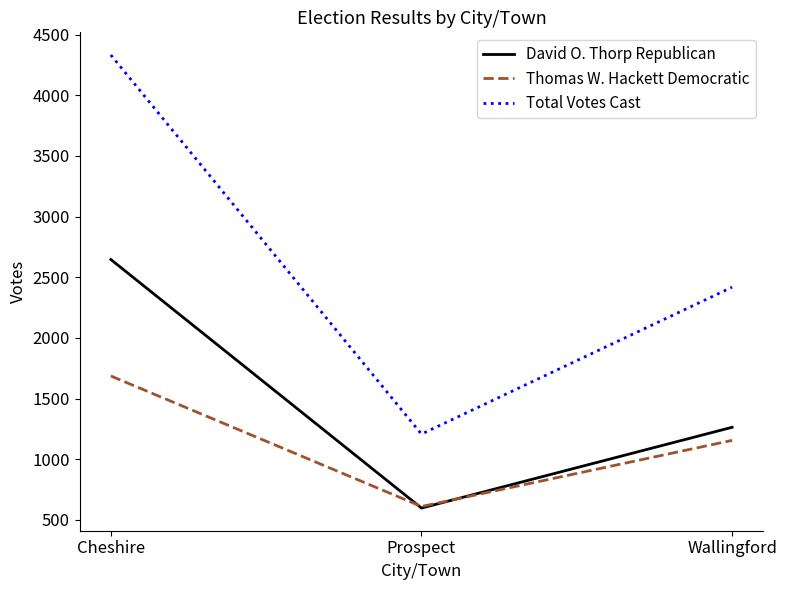

Is it true that Thomas W. Hackett Democratic equals 1686 at Cheshire?

True